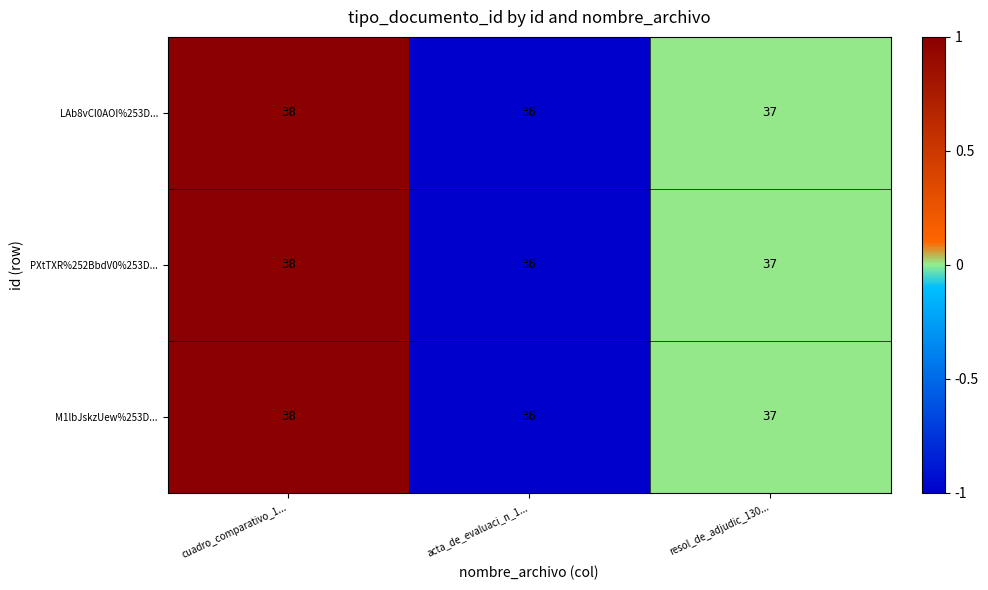

At which category does the chart reach its minimum across all series?

acta_de_evaluaci_n_1...